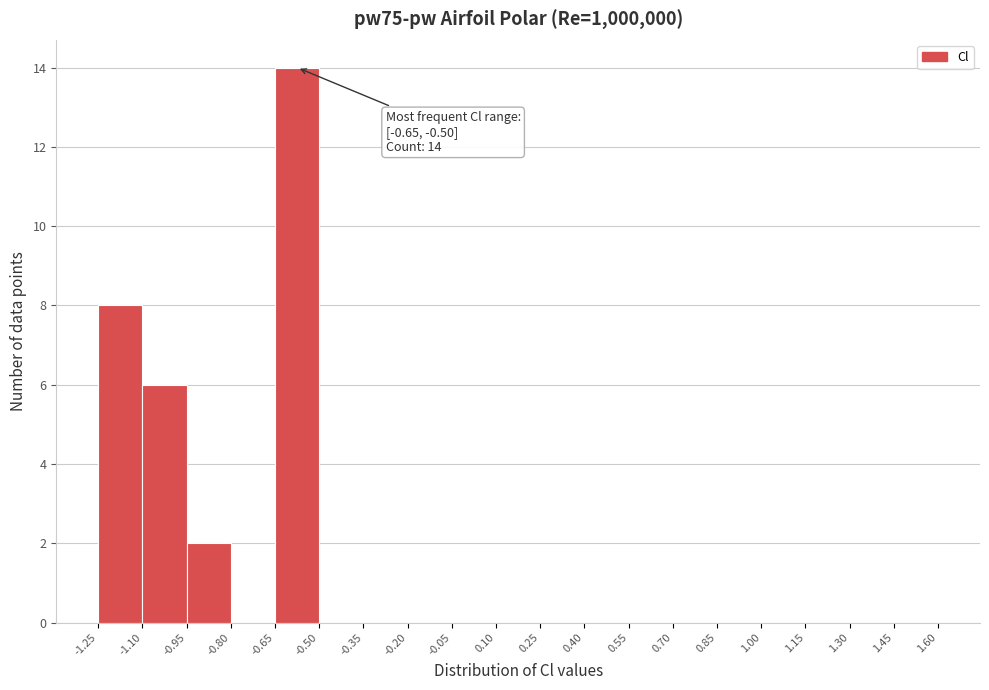

Over which range of the x-axis is the bar tallest?

-0.65 to -0.50